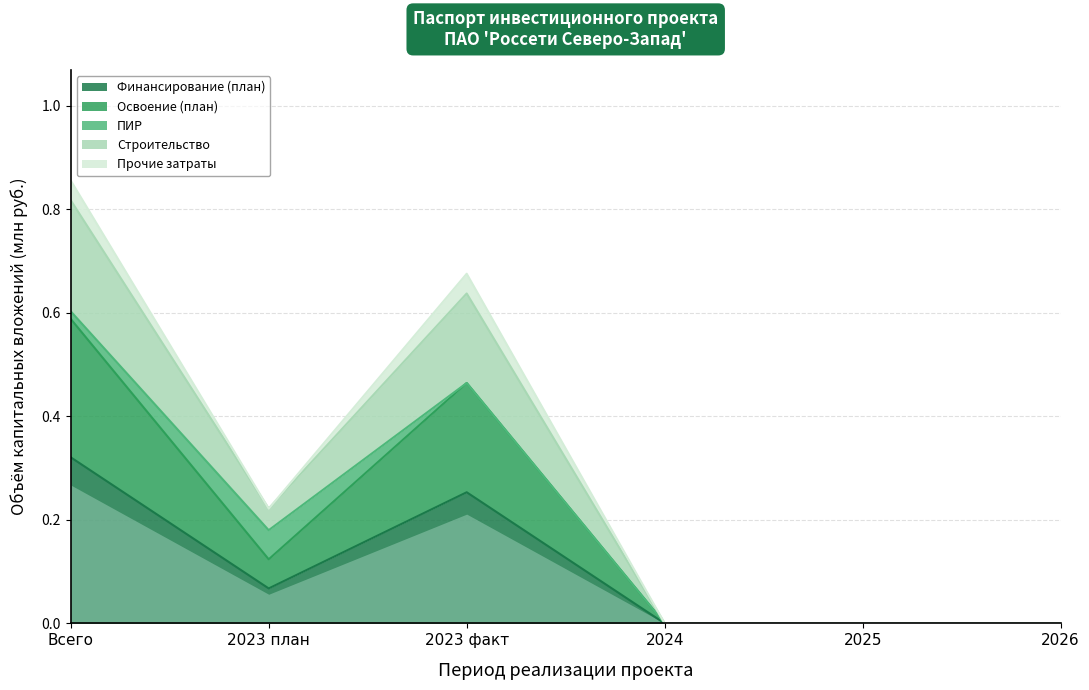

The Финансирование (план) series shows 0.1 at 2023 факт. True or false?

False